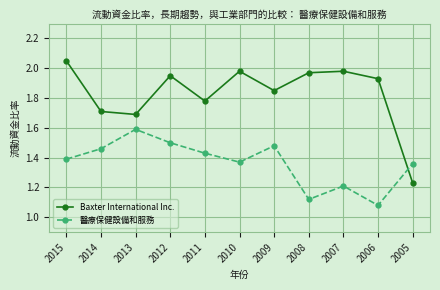

How many lines are shown in the chart?

2